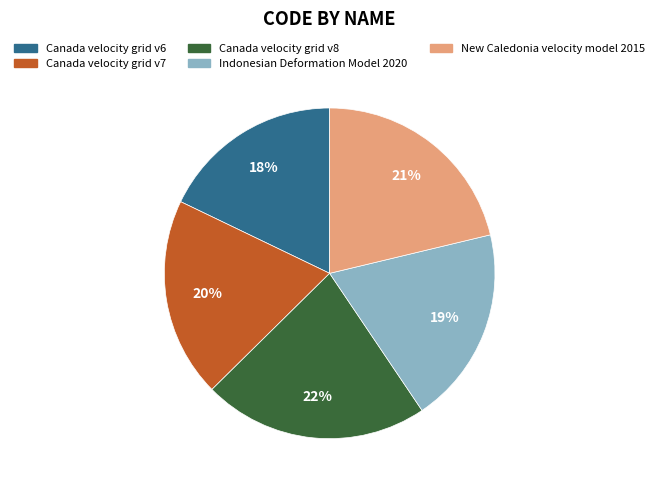

Which category has the biggest portion of the pie?

Canada velocity grid v8